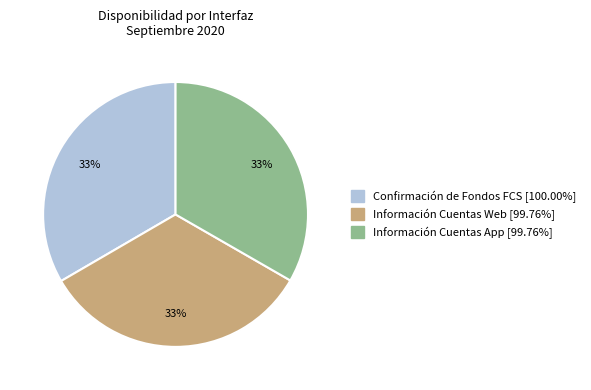

To the nearest percent, what is the average slice percentage?

33%